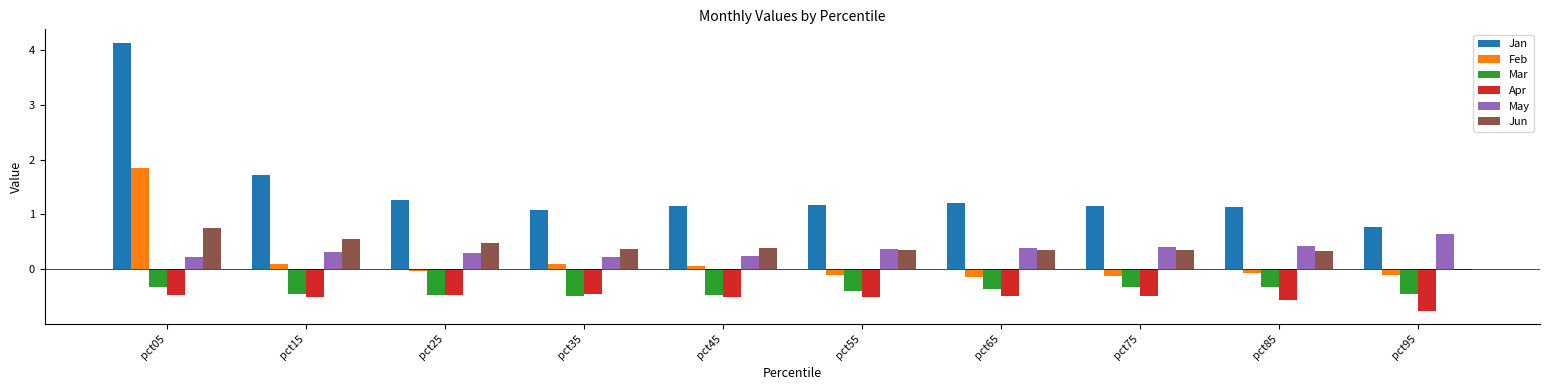

Are the bars grouped side by side (vs. stacked)?

Yes